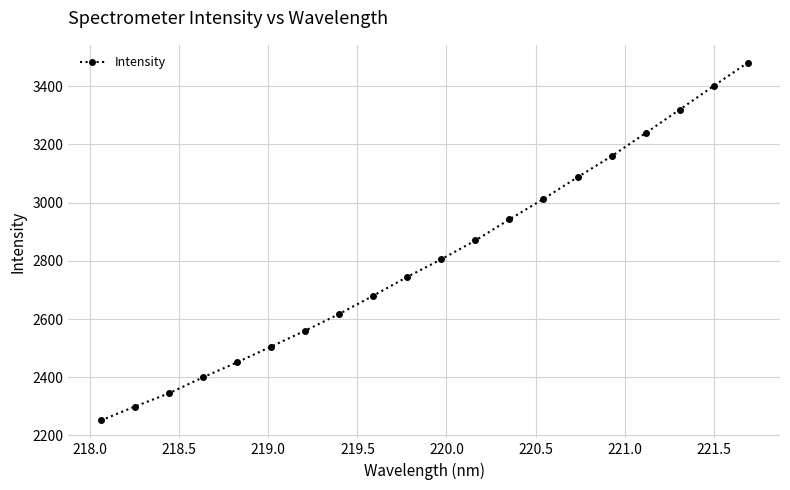

What is the value of the 13th point from the left?

2942.2